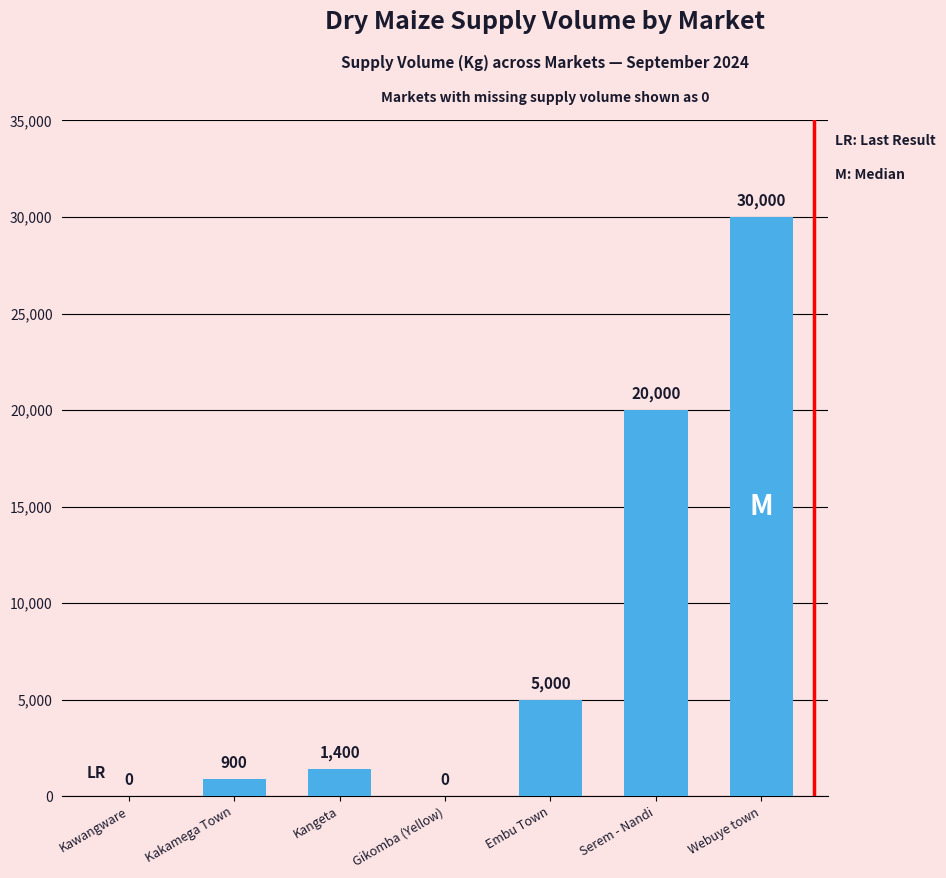

How many series are shown in this chart?

1